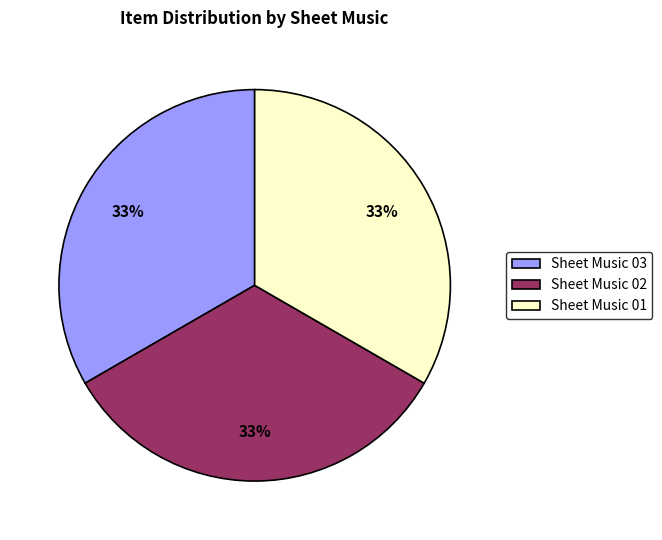

The Sheet Music 02 slice represents 45% of the pie. True or false?

False